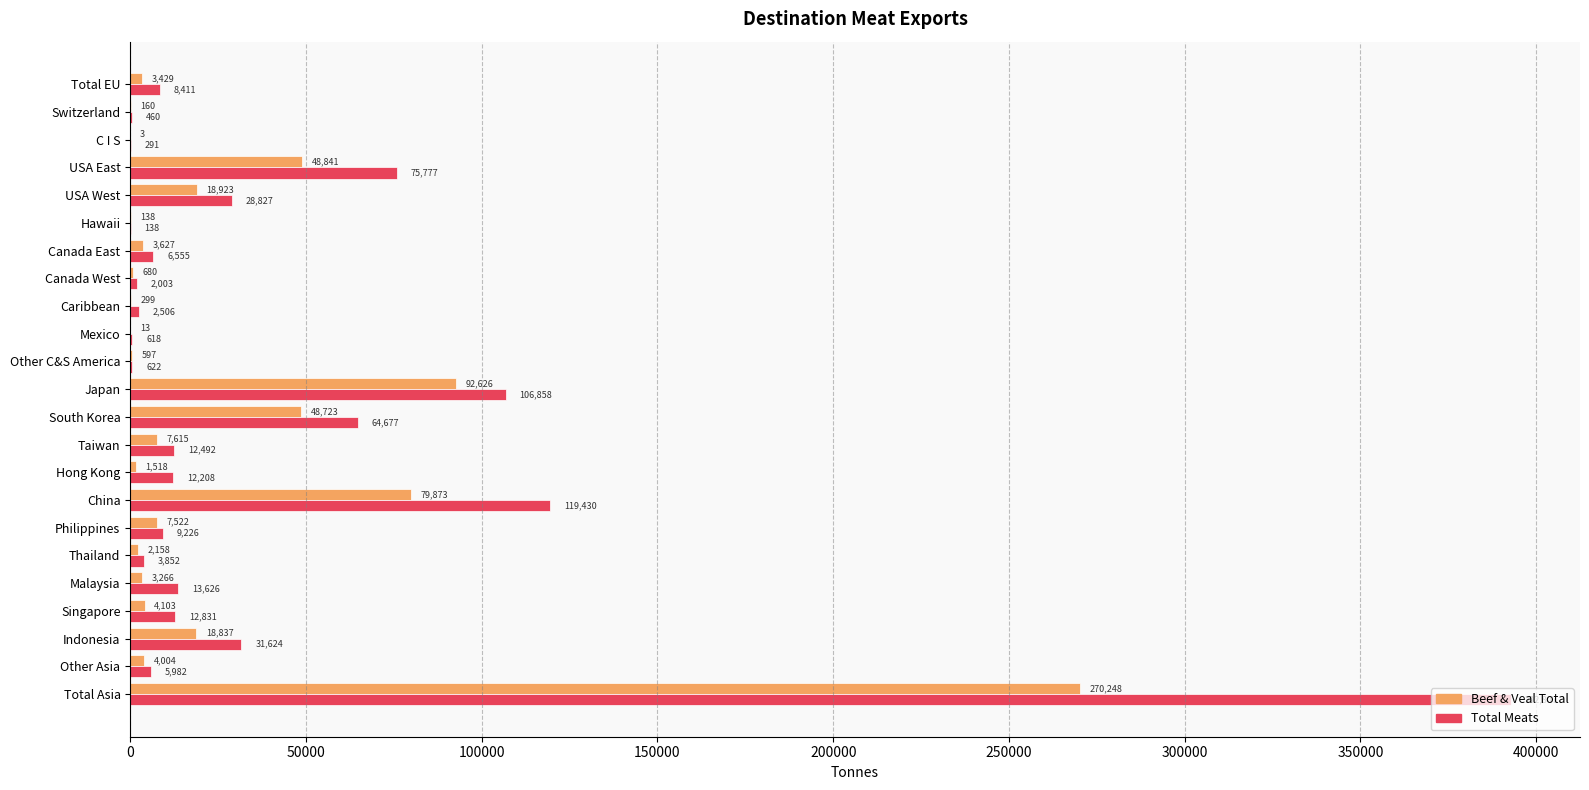

True or false: Beef & Veal Total has a value of 680.2 at Canada West.

True